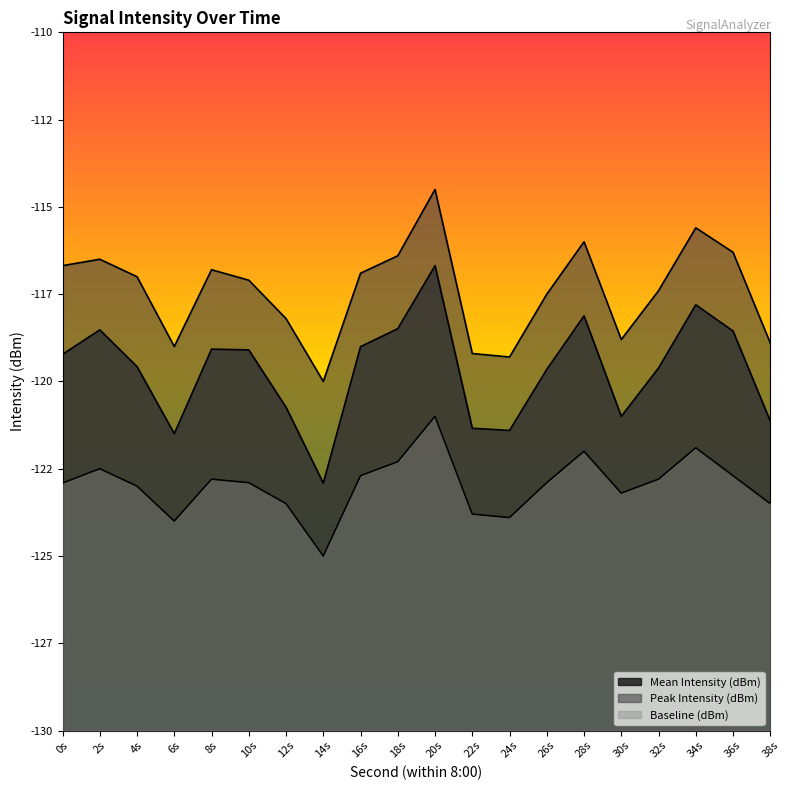

What is the difference between the Mean Intensity (dBm) values at 12s and 20s?

4.1